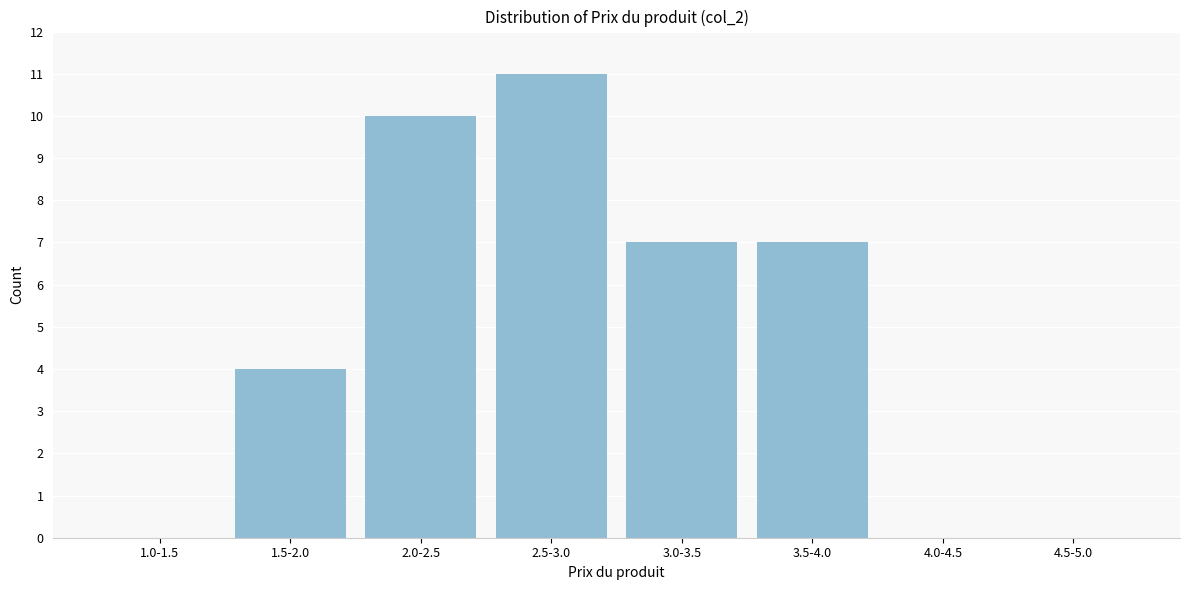

Reading right to left, extract all data points from this chart.

4.5-5.0=0	4.0-4.5=0	3.5-4.0=7	3.0-3.5=7	2.5-3.0=11	2.0-2.5=10	1.5-2.0=4	1.0-1.5=0